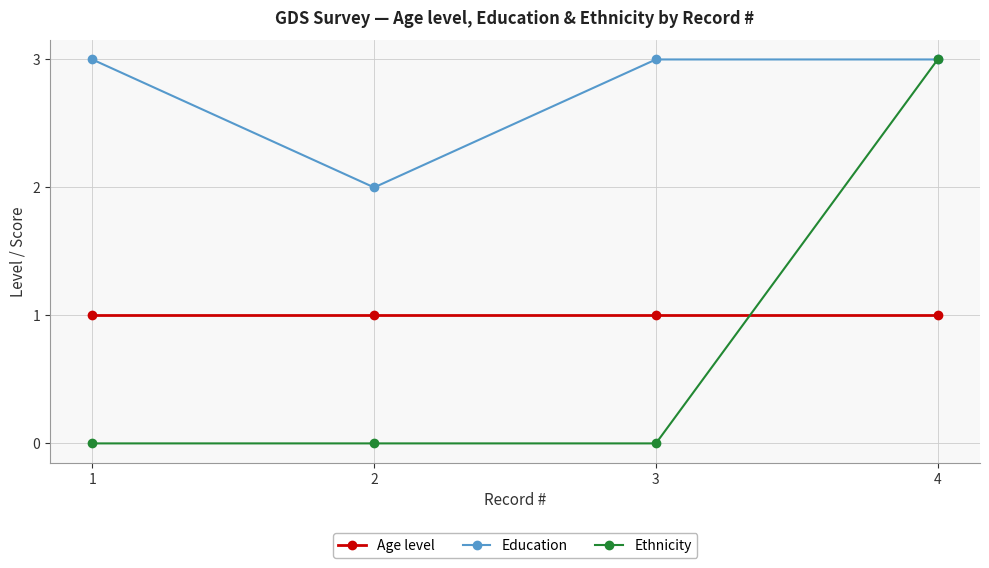

What is the value of the Education point at the 1st from the left?

3